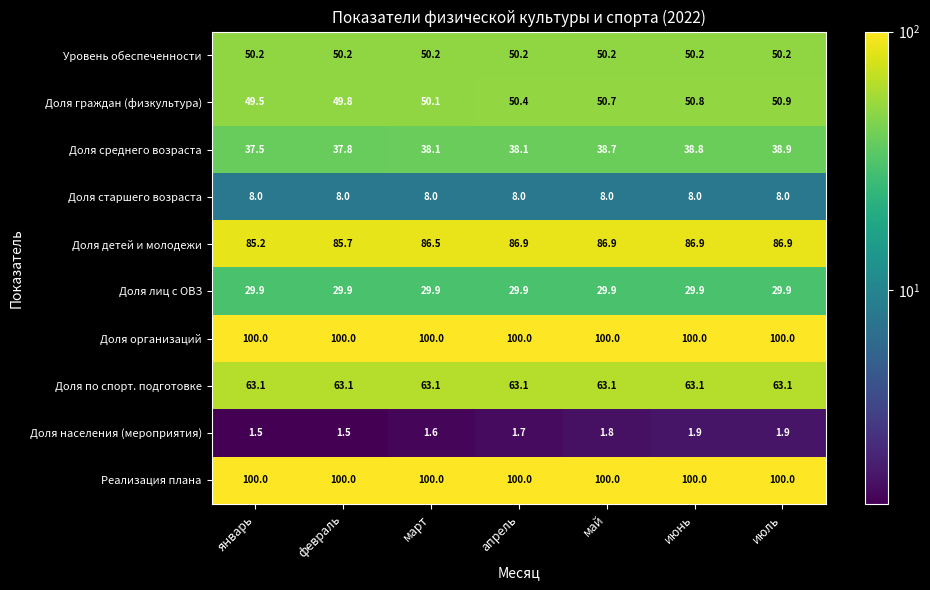

List the labels in order of Доля граждан (физкультура) value, smallest first.

январь, февраль, март, апрель, май, июнь, июль